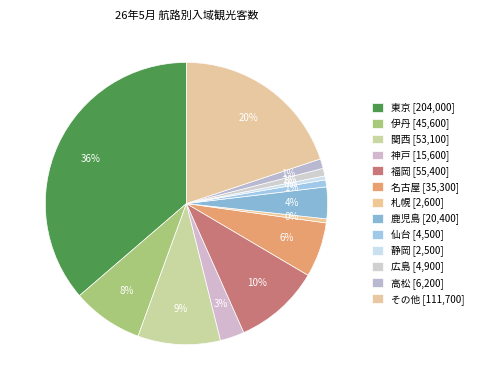

What percentage do 仙台 and 神戸 together represent?

3.6%